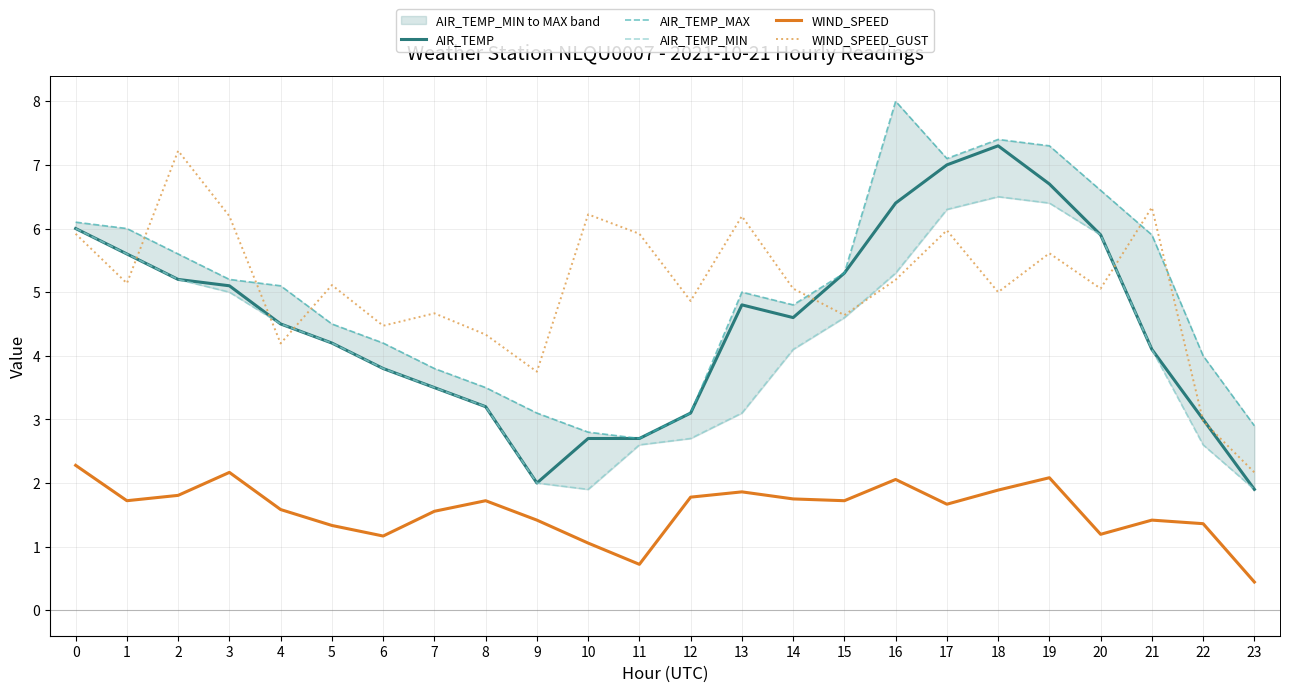

What is the smallest value displayed?

0.4